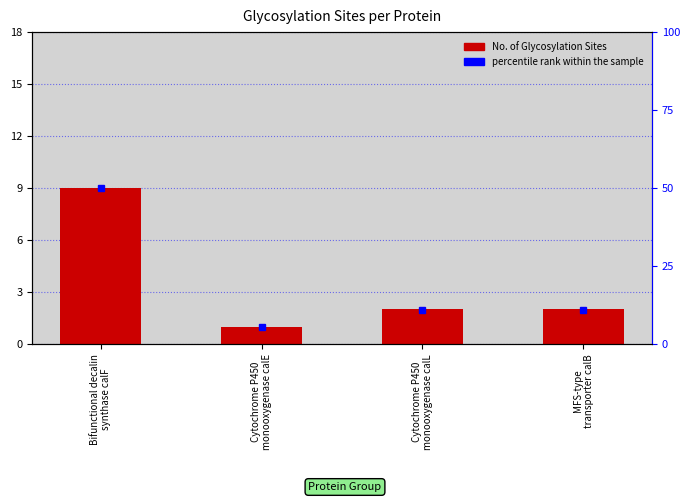

Rank the categories by value from lowest to highest.

Cytochrome P450
monooxygenase calE, Cytochrome P450
monooxygenase calL, MFS-type
transporter calB, Bifunctional decalin
synthase calF